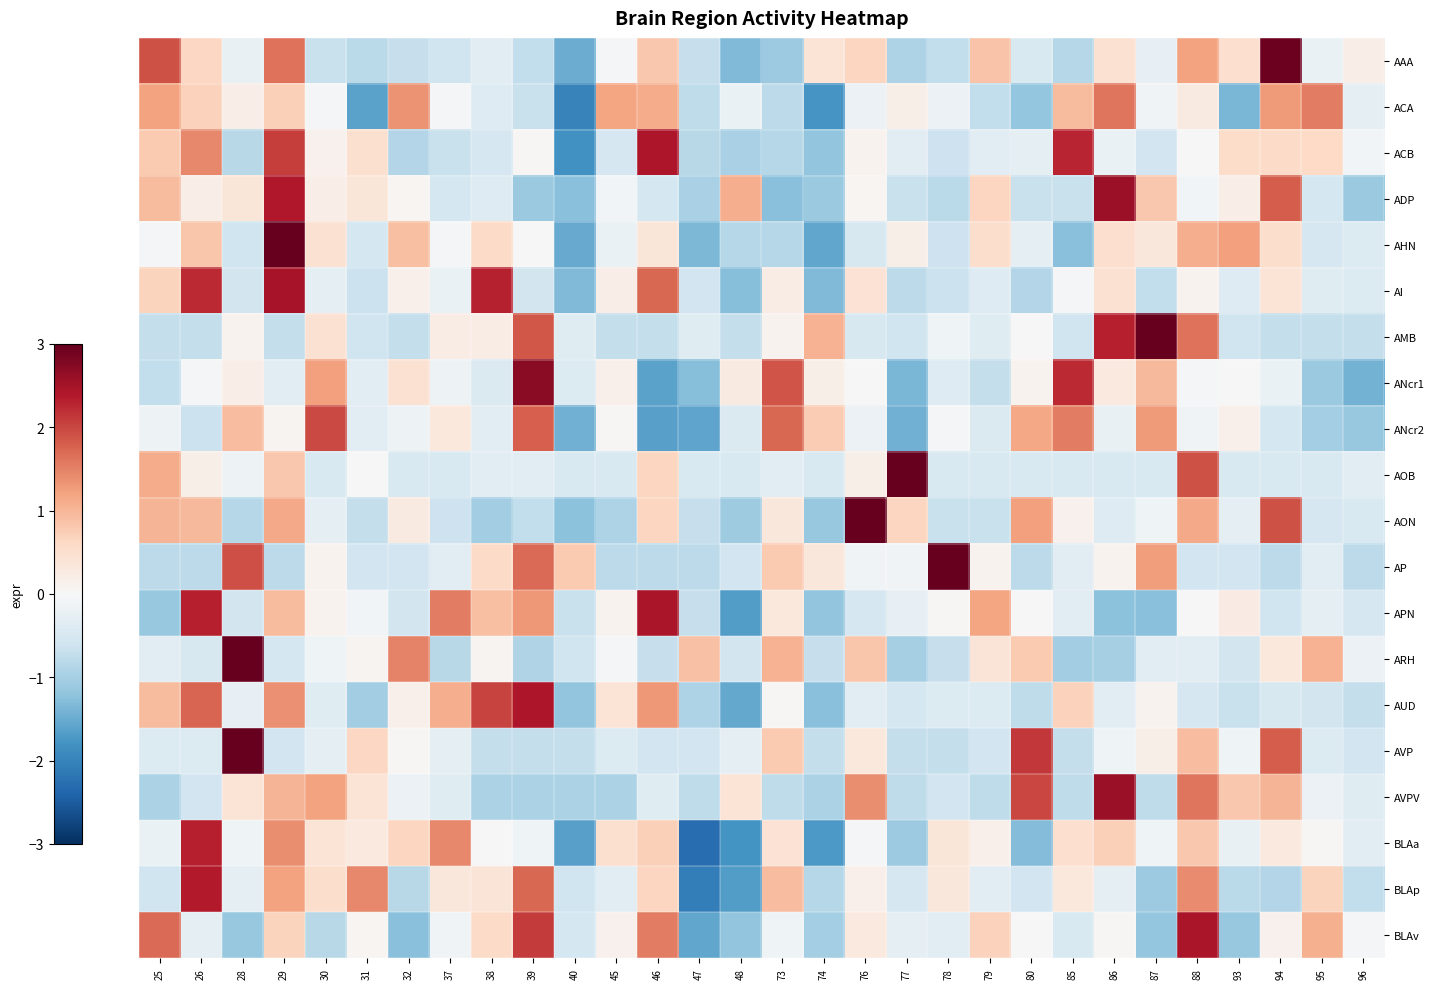

List the series in order of their peak value, lowest first.

ACA, ANcr2, BLAa, BLAp, AUD, ACB, APN, BLAv, AI, ADP, AVPV, ANcr1, AAA, AON, AMB, AP, AHN, AVP, ARH, AOB